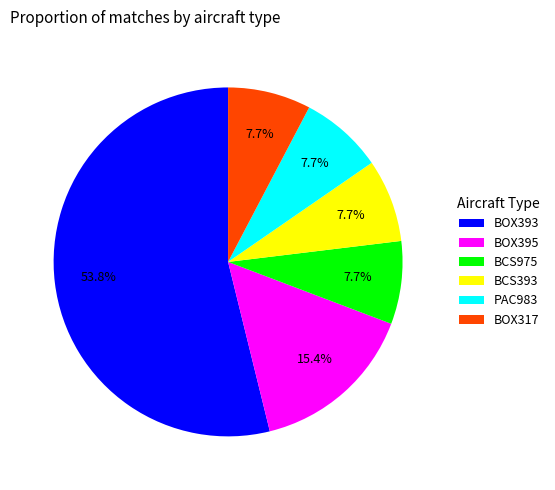

Is it true that BOX393 is 69% of the pie?

False